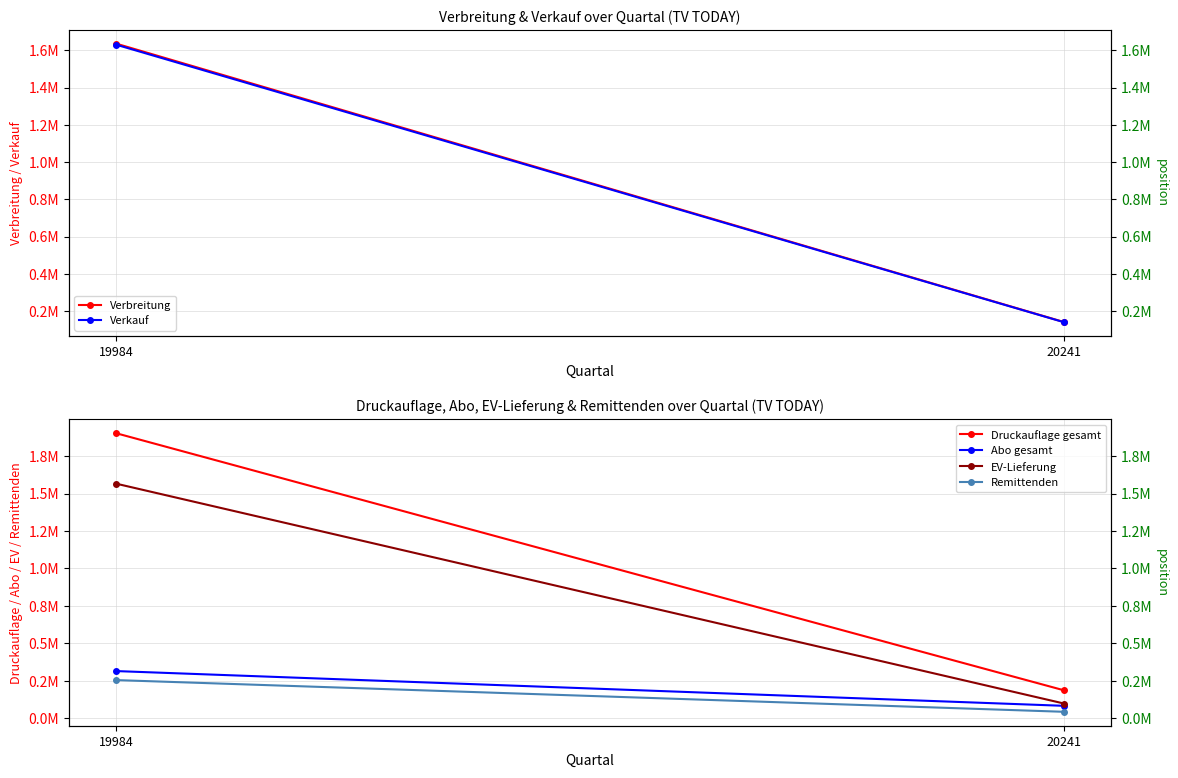

What is the spread (max minus min) of values at 19984?

1647966